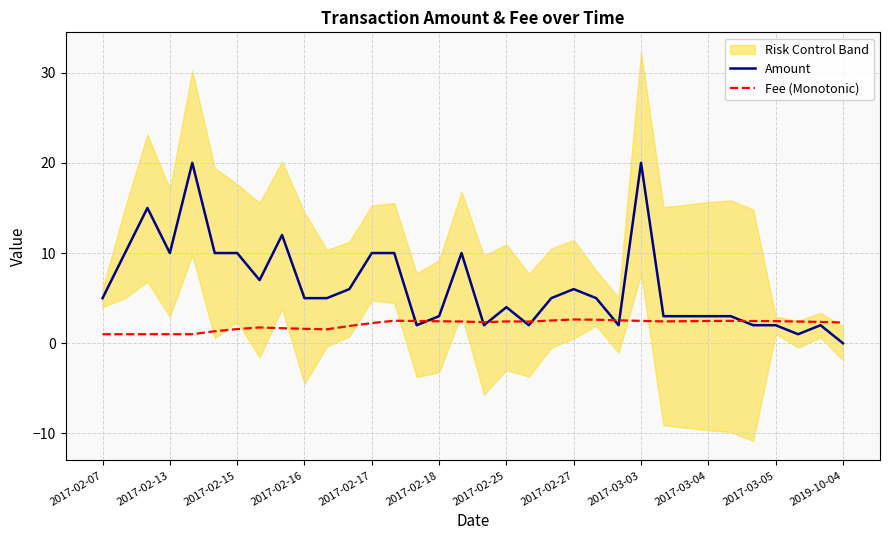

What is the average value of the Amount series?

6.3